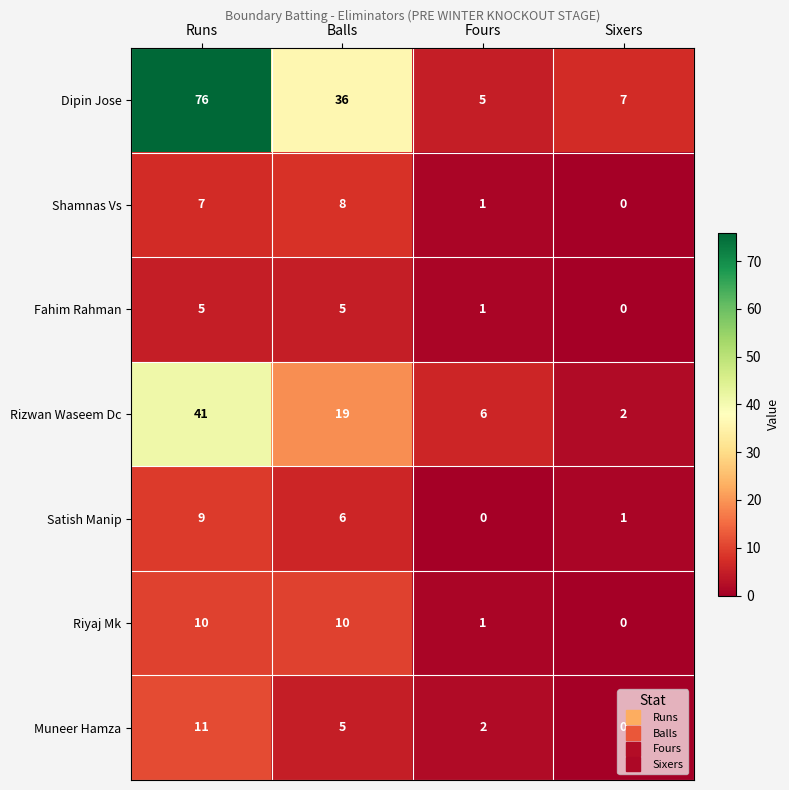

At which category does the chart reach its peak across all series?

Runs